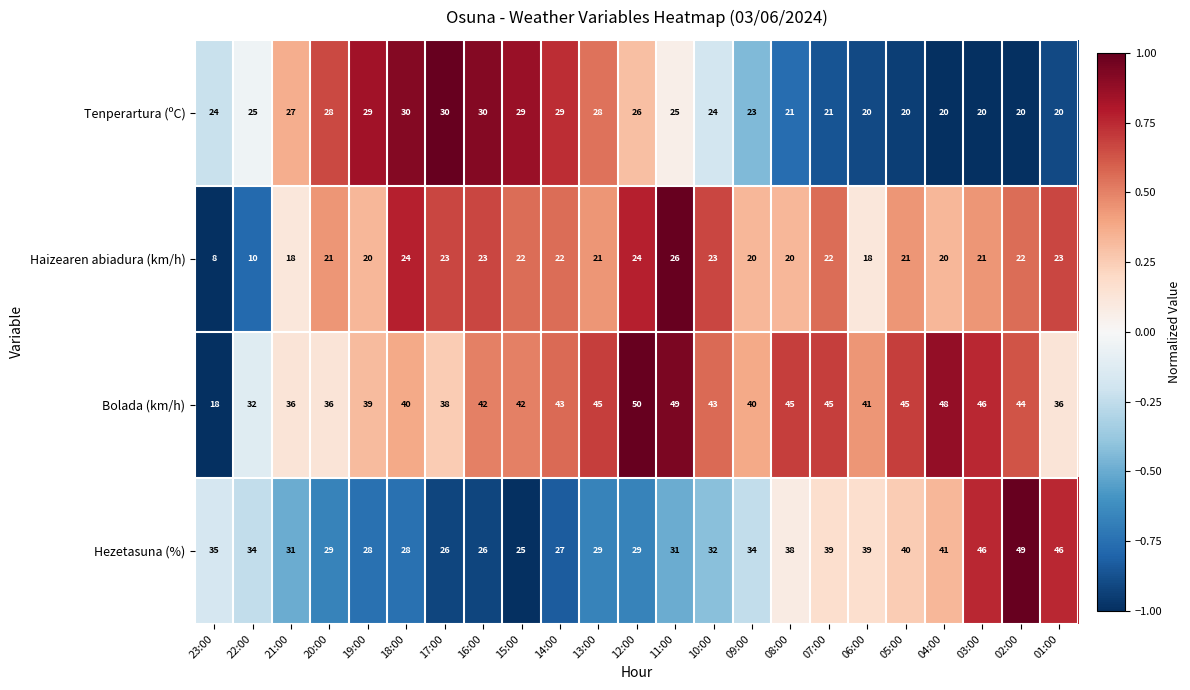

Which series has the largest range (max minus min)?

Bolada (km/h)